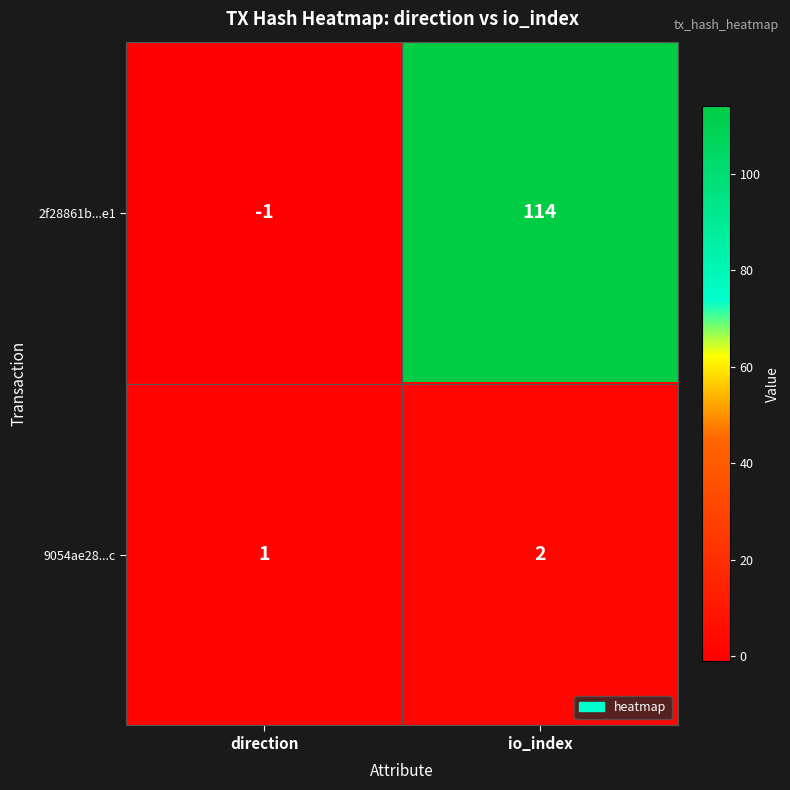

What is the difference between the maximum and minimum values in the 2f28861b...e1 series?

115